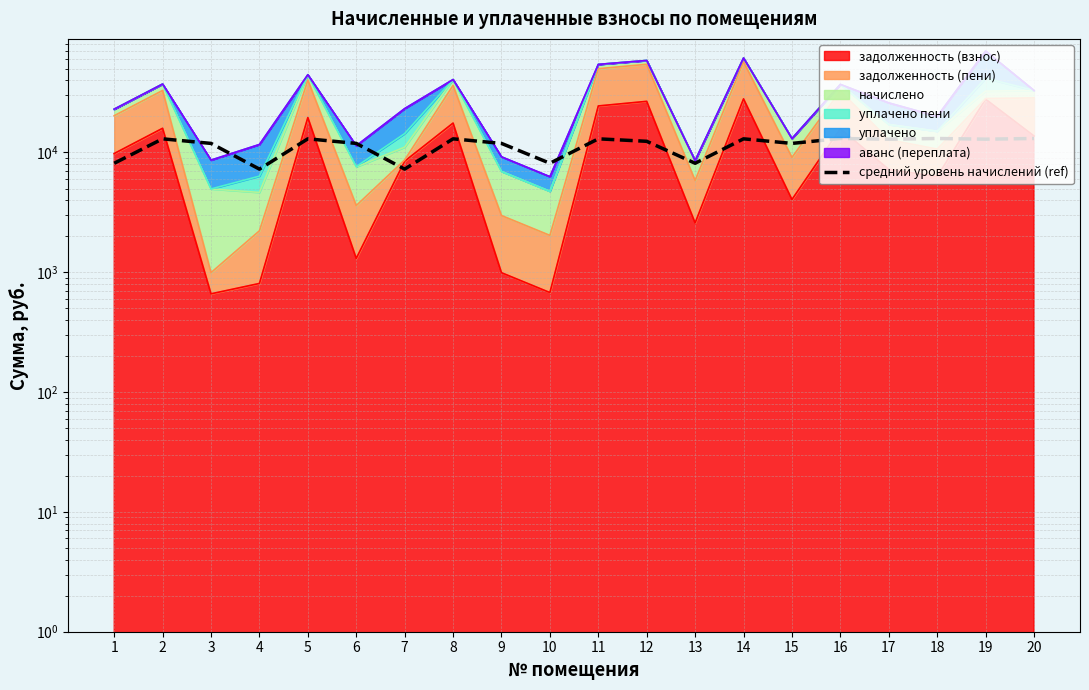

What is the ratio of the value at 16 to the value at 20?

1.0